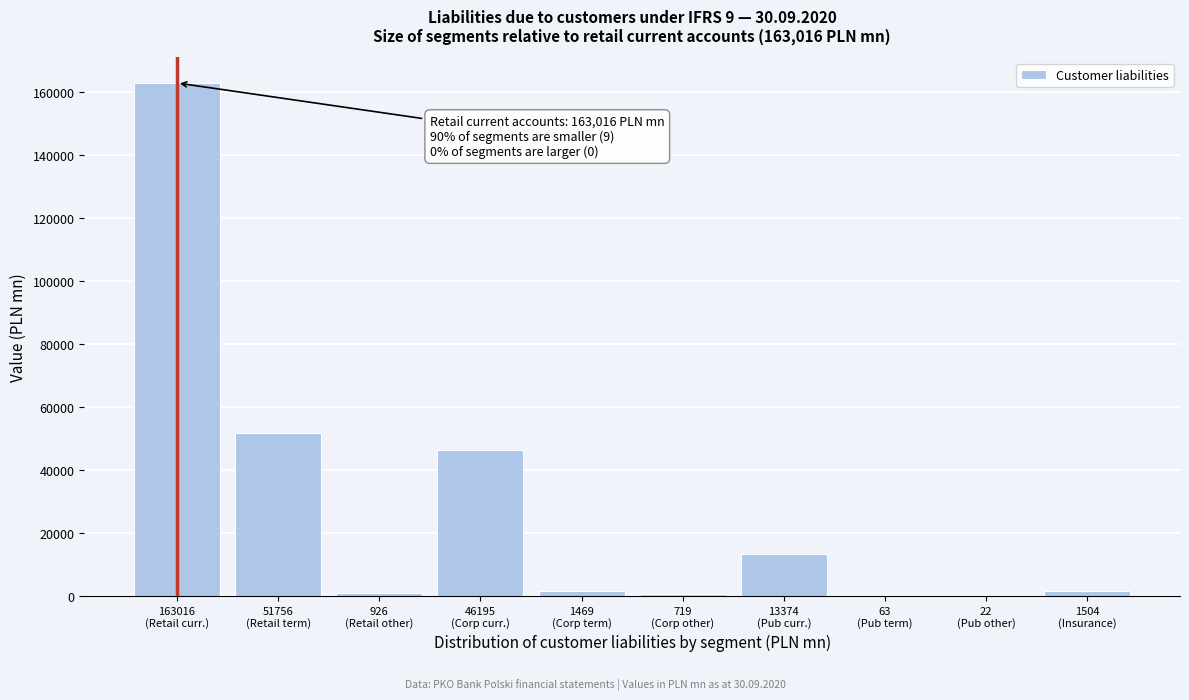

What is the maximum value shown in the chart?

163016